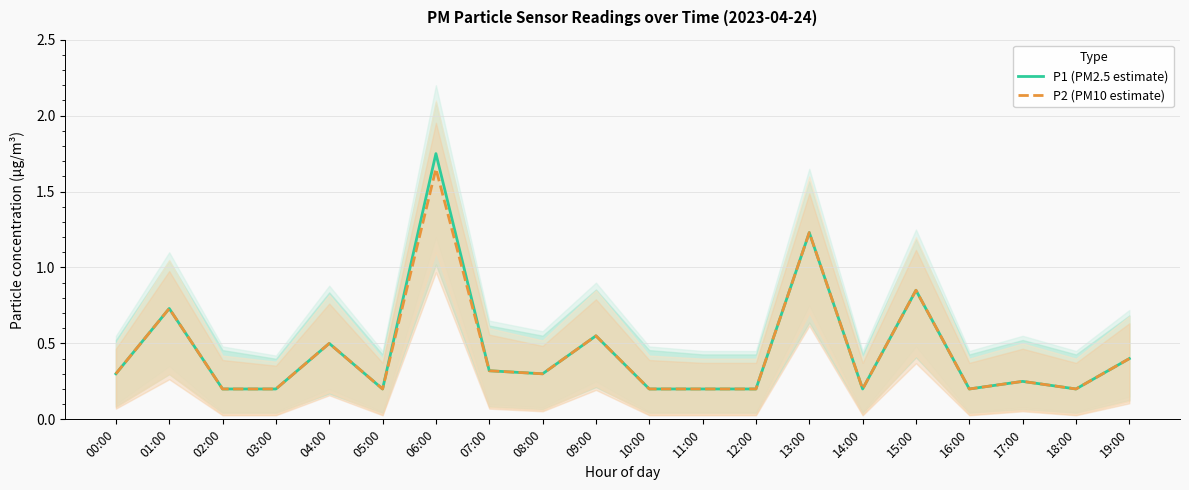

What is the label of the 7th point from the right?

13:00